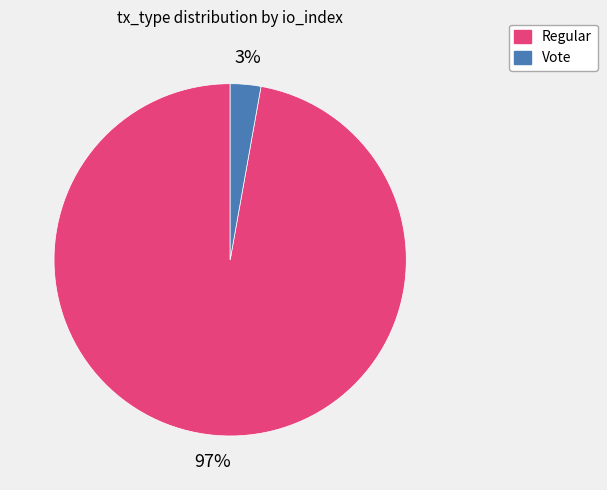

What is the largest slice in the pie chart?

Regular